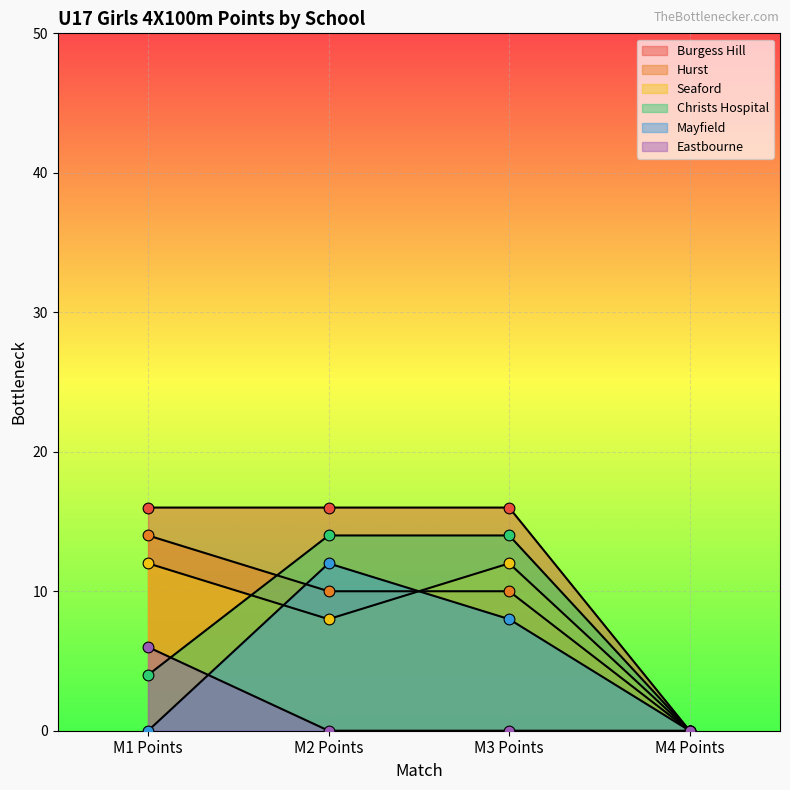

At which category is the sum across all series the highest?

M2 Points